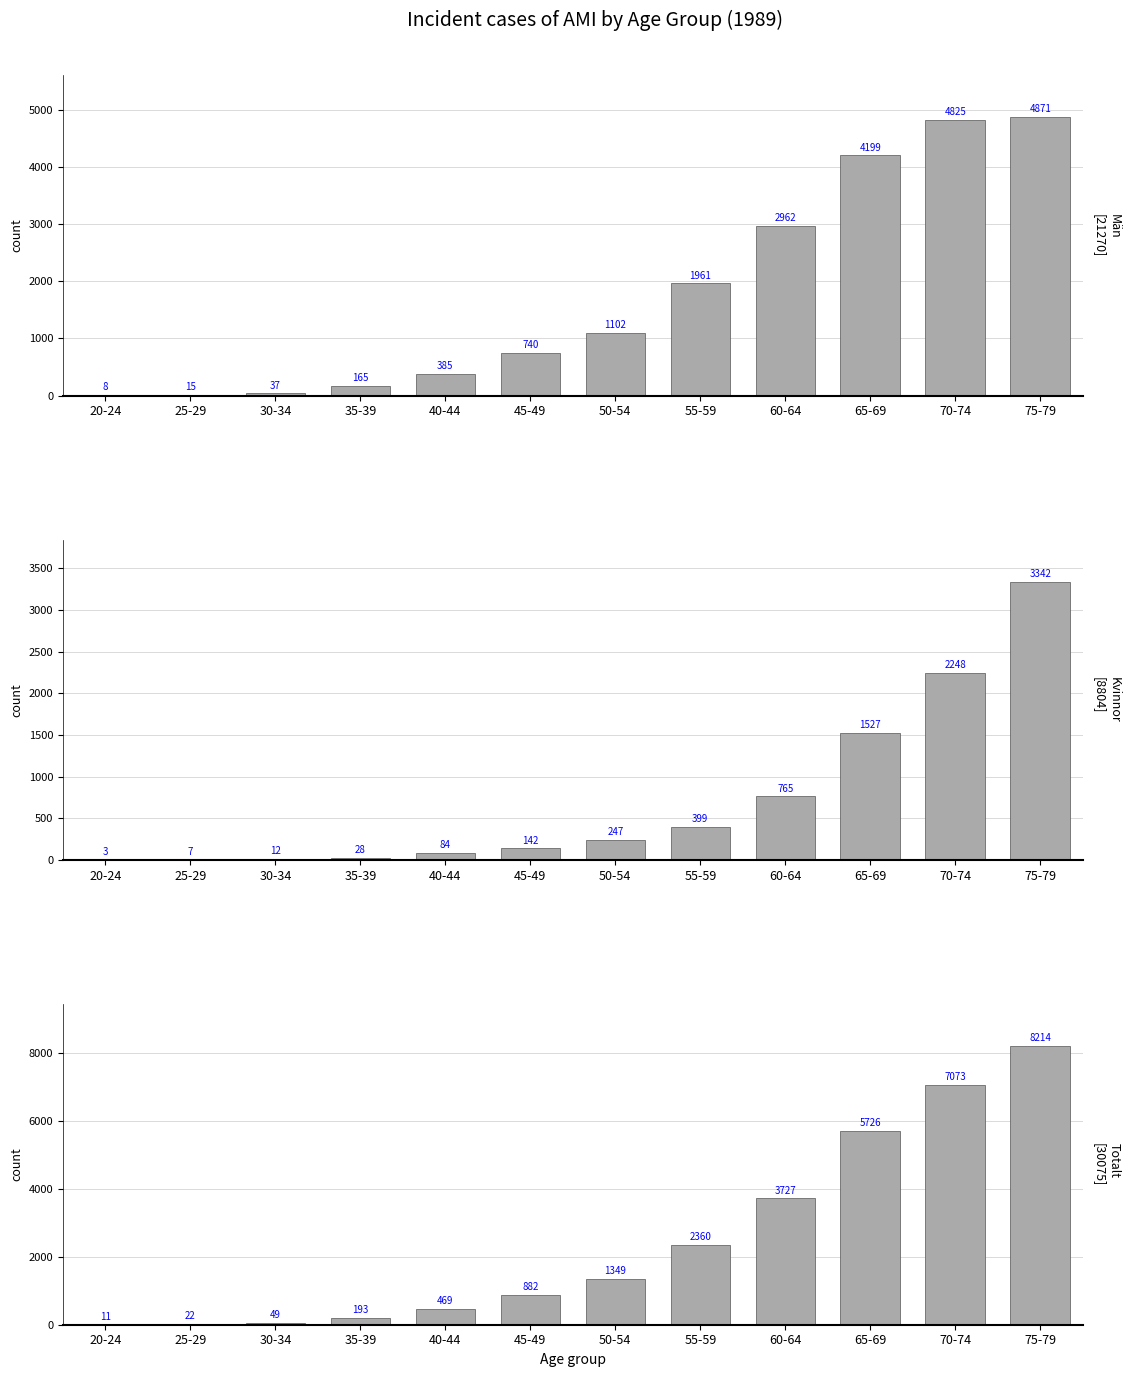

Is it true that Kvinnor equals 765 at 60-64?

True